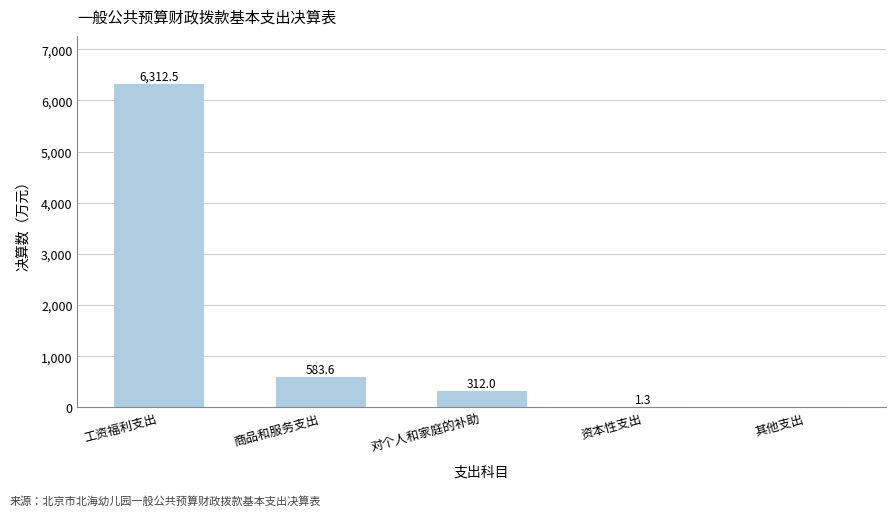

Read the value at 对个人和家庭的补助.

312.0